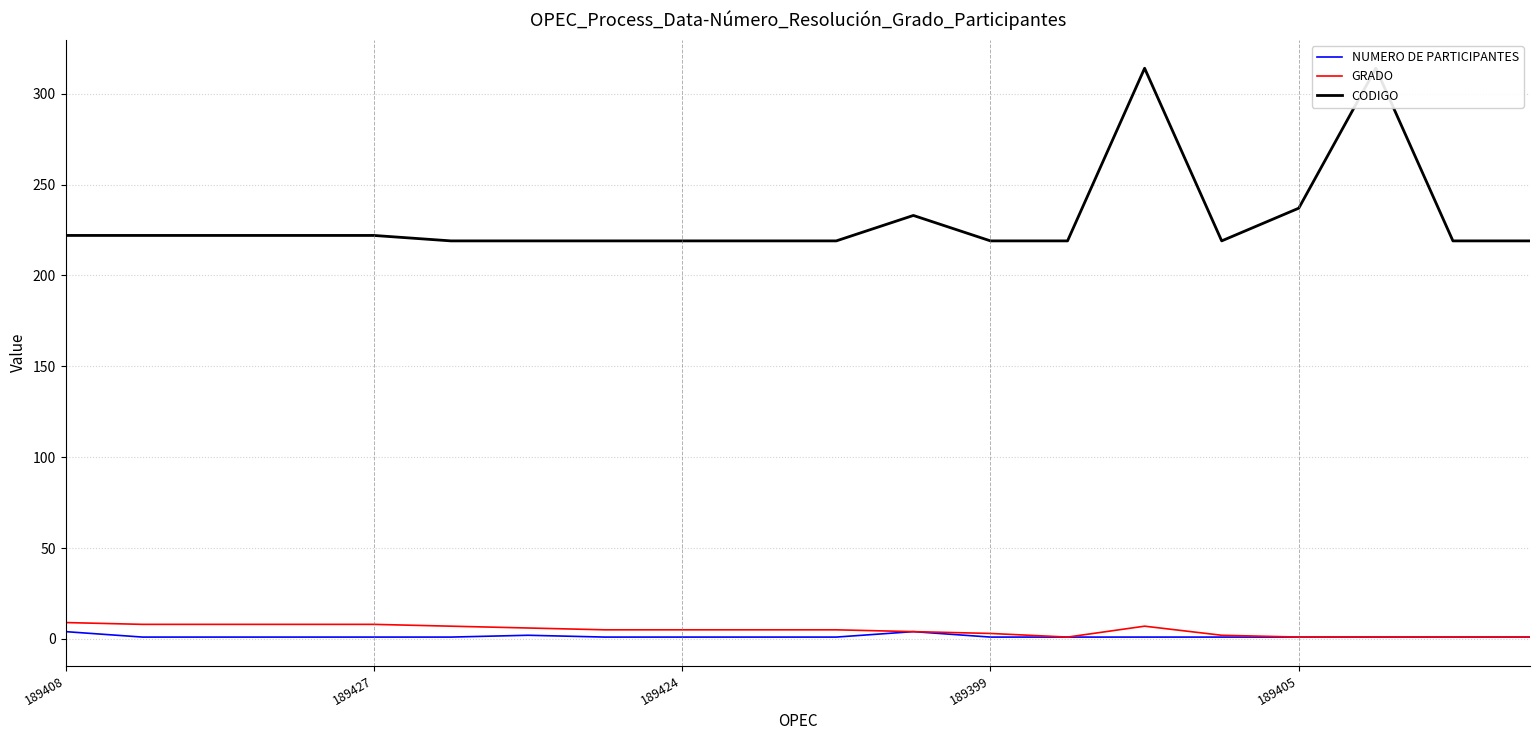

Which has a higher value, 17 or 11?

11